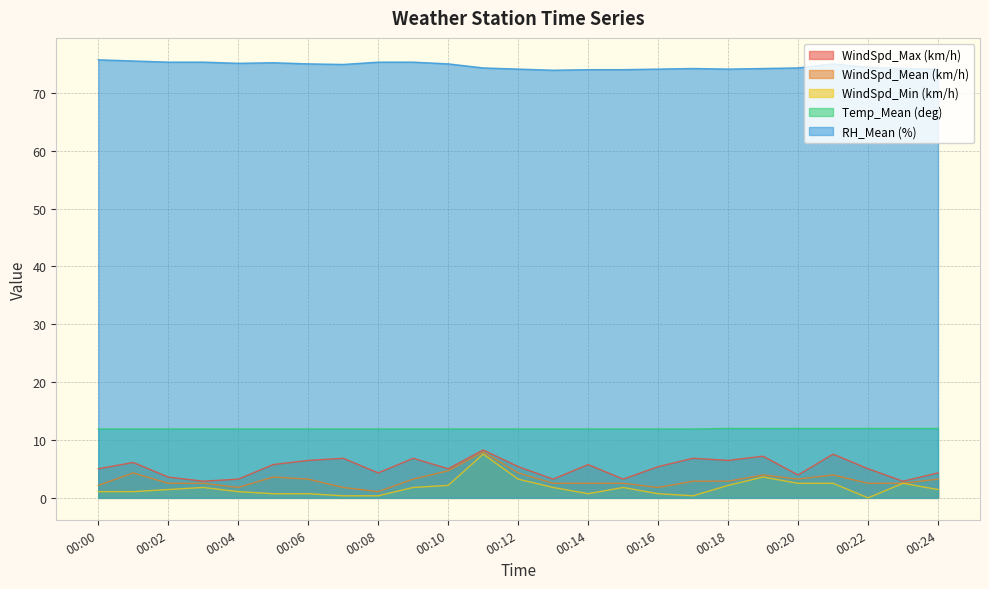

Where is the first local minimum for RH_Mean (%)?

00:04